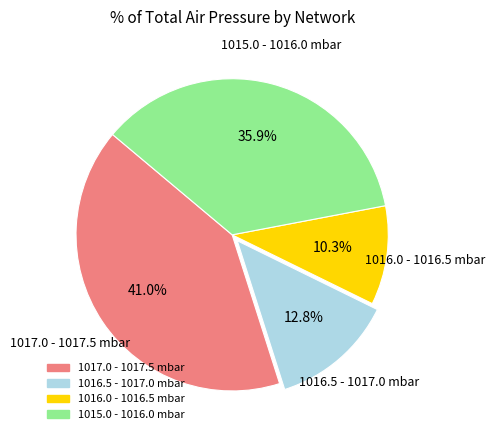

Does any single category account for the majority?

No